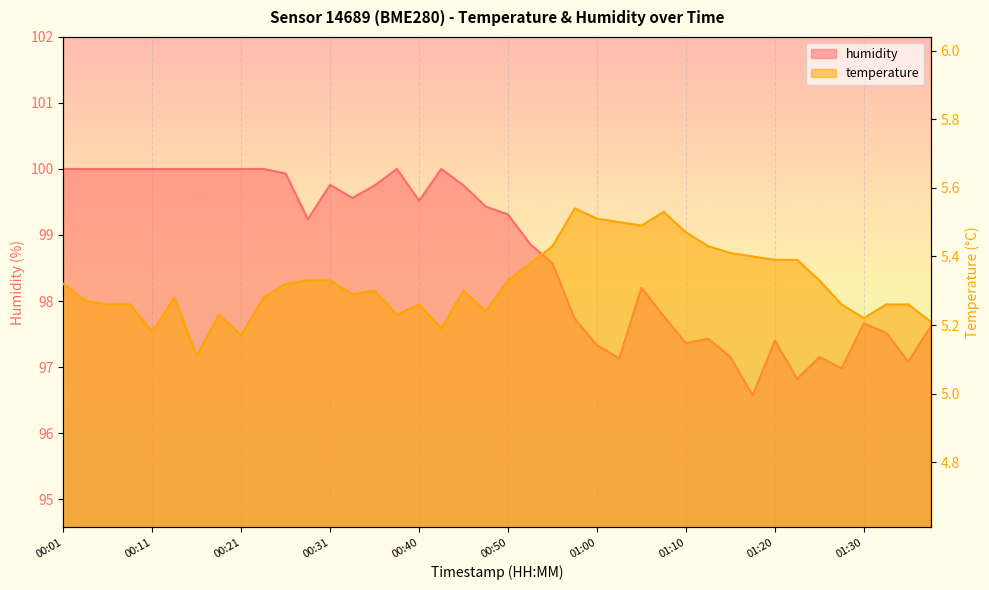

List the series in order of their overall mean, highest first.

humidity, temperature